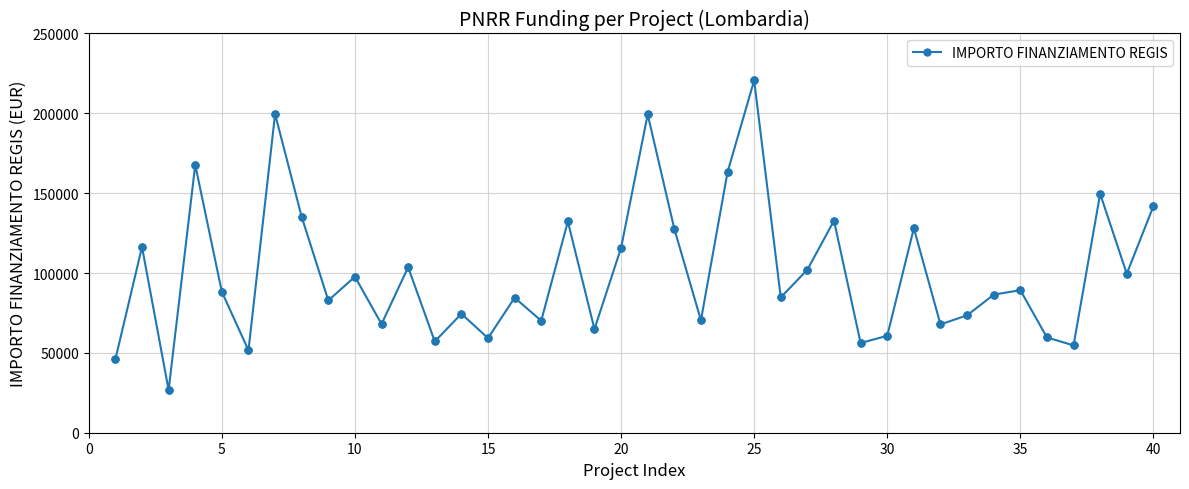

How many interior local peaks (higher than both neighbors) does the data have?

14